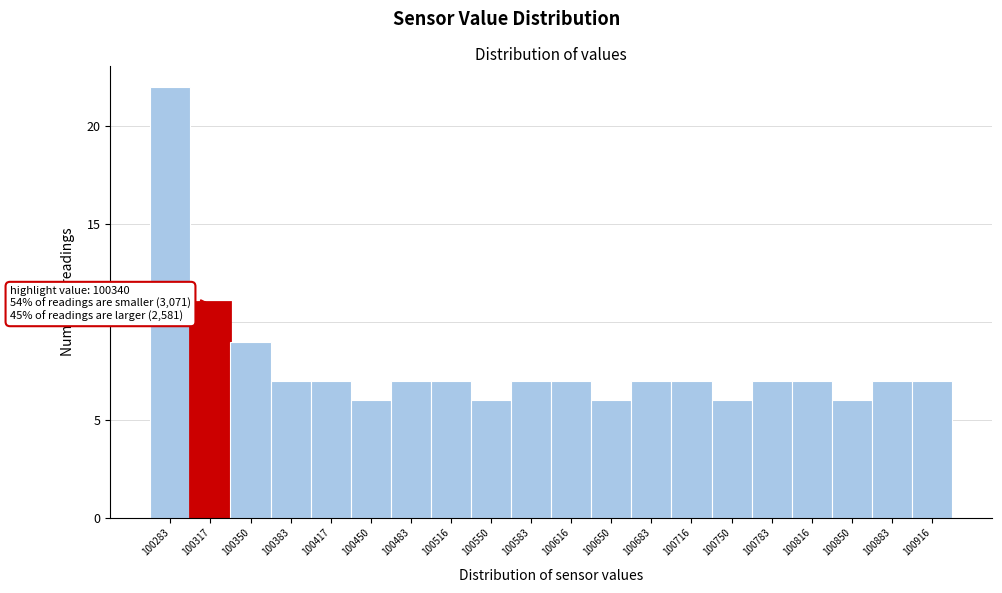

Reading left to right, extract all data points from this chart.

22	11	9	7	7	6	7	7	6	7	7	6	7	7	6	7	7	6	7	7